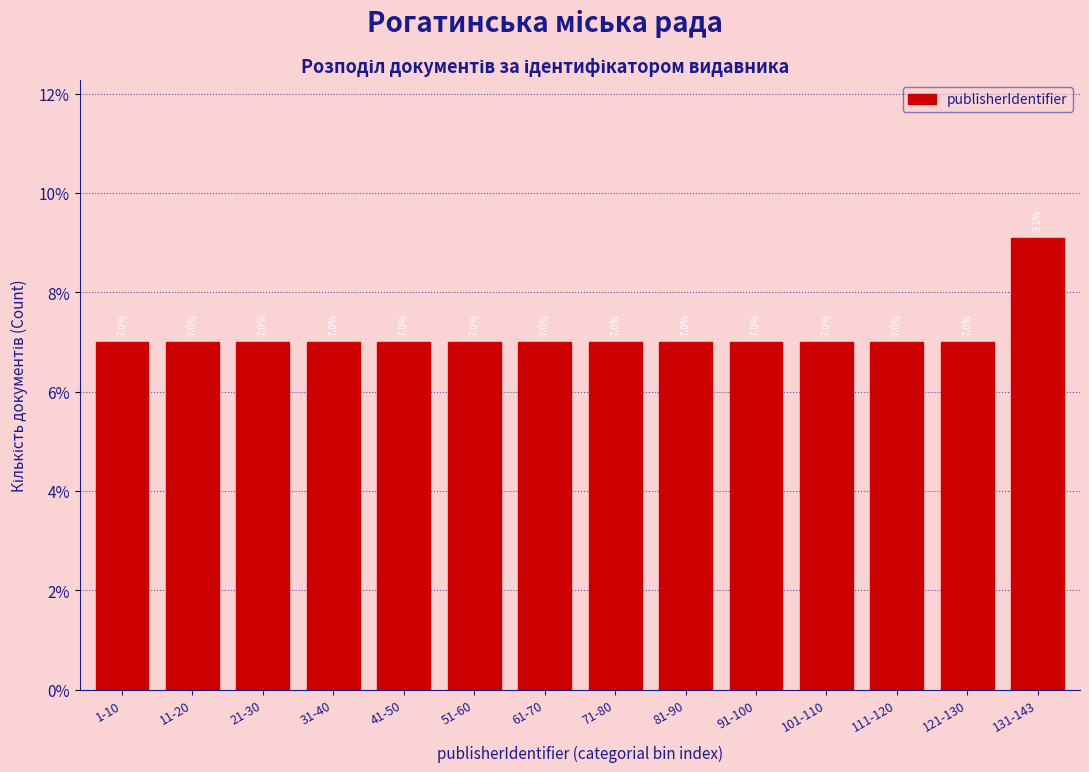

Reading left to right, list all the values displayed in this chart.

1-10=7.0	11-20=7.0	21-30=7.0	31-40=7.0	41-50=7.0	51-60=7.0	61-70=7.0	71-80=7.0	81-90=7.0	91-100=7.0	101-110=7.0	111-120=7.0	121-130=7.0	131-143=9.1